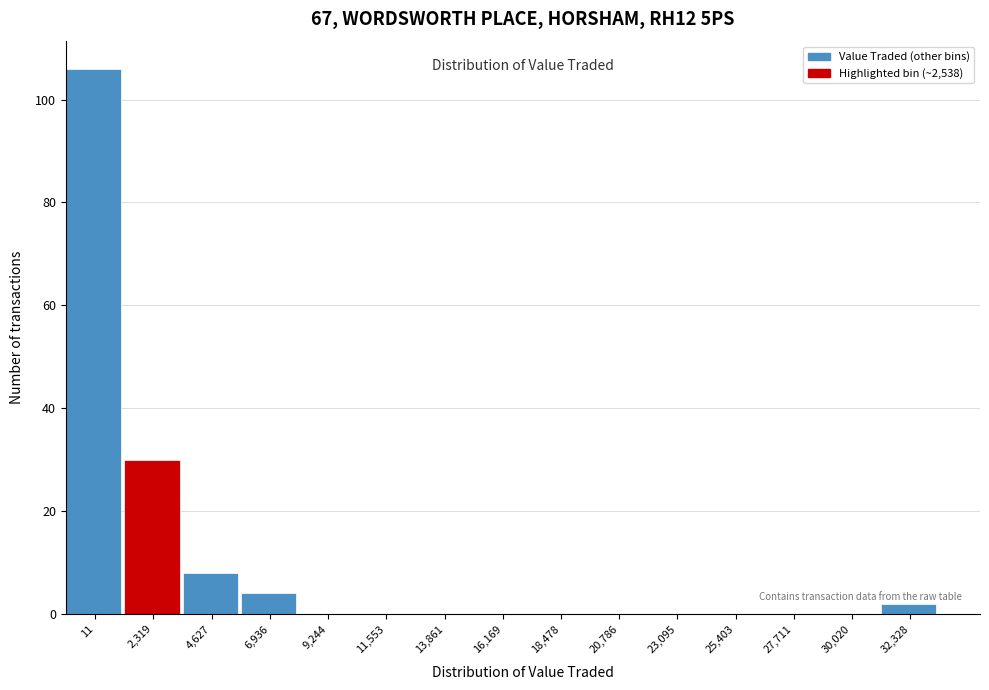

Reading left to right, transcribe all the data shown in this chart.

11=106	2,319=30	4,627=8	6,936=4	9,244=0	11,553=0	13,861=0	16,169=0	18,478=0	20,786=0	23,095=0	25,403=0	27,711=0	30,020=0	32,328=2